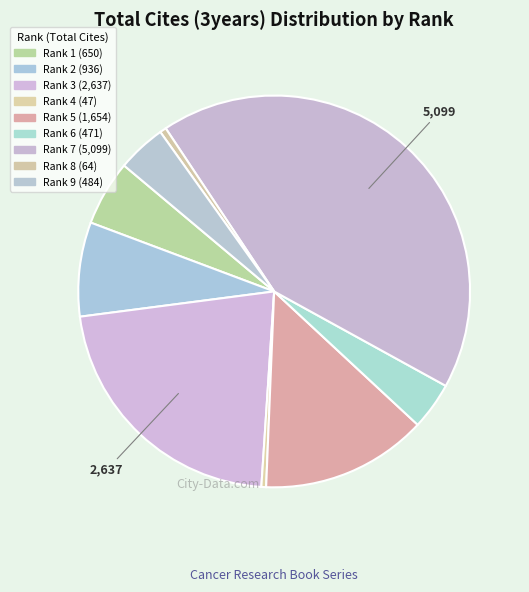

To the nearest percent, what is the difference between the Rank 6 and Rank 7 slice percentages?

38%